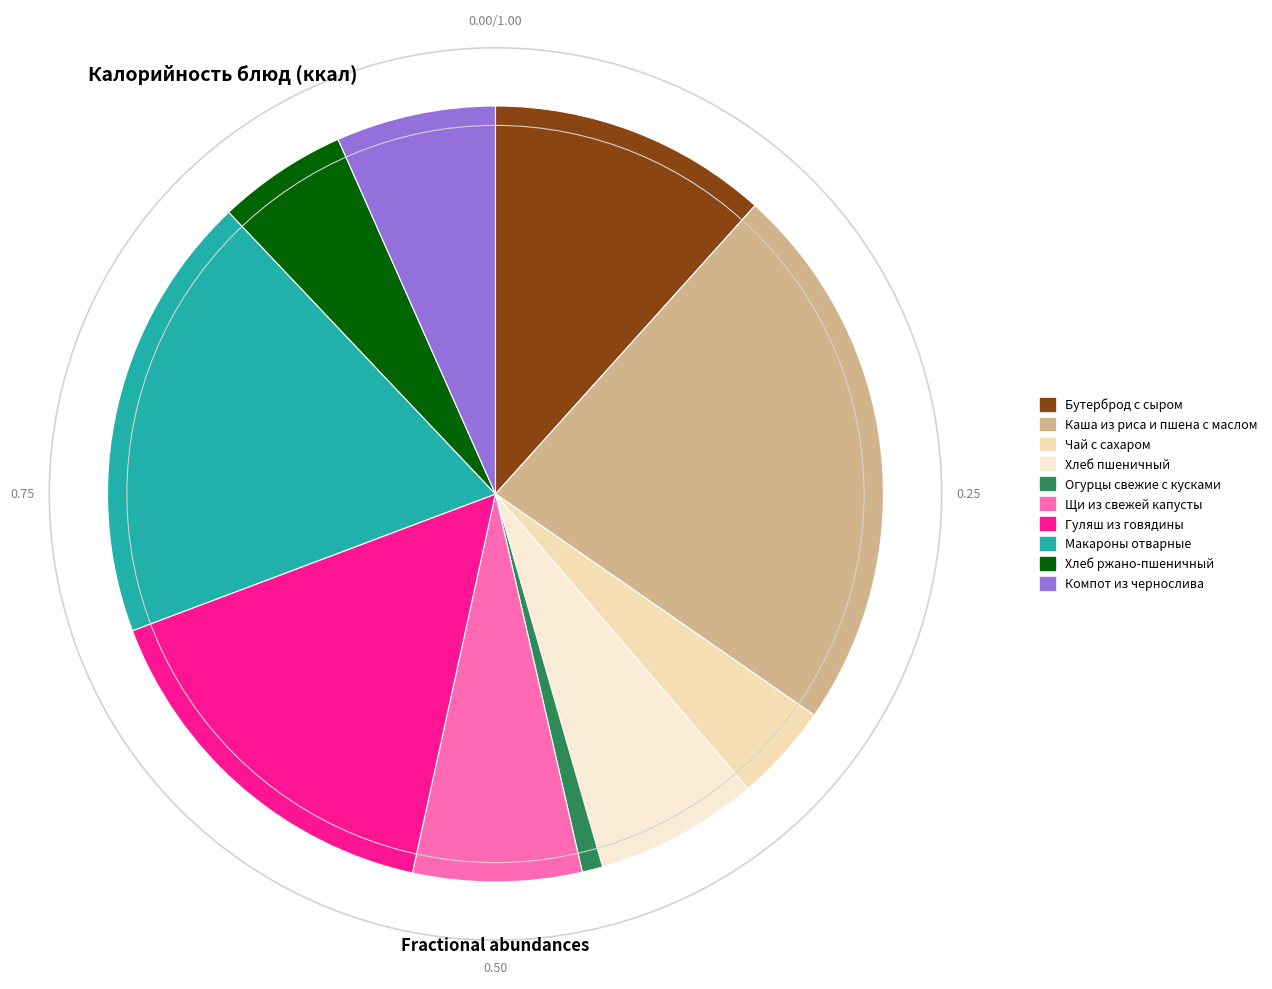

How many segments does this pie chart have?

10